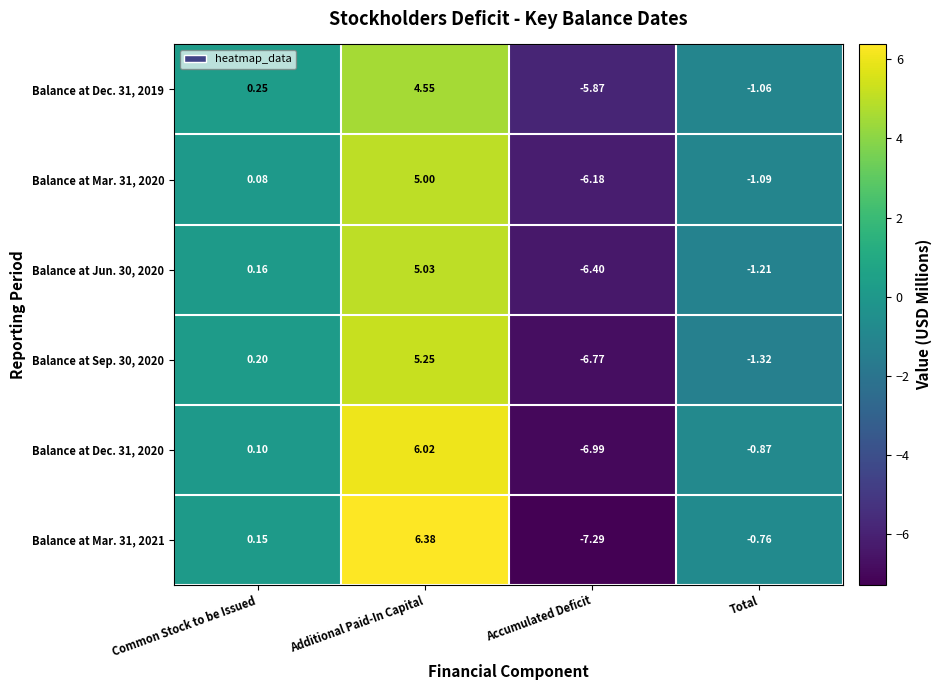

At which label does Balance at Mar. 31, 2020 first exceed 0?

Common Stock to be Issued